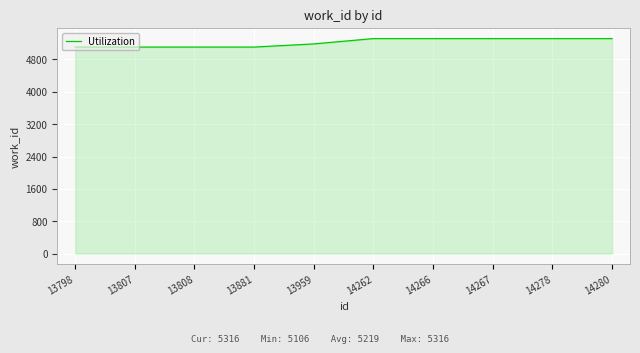

What is the difference between the maximum and minimum values?

210